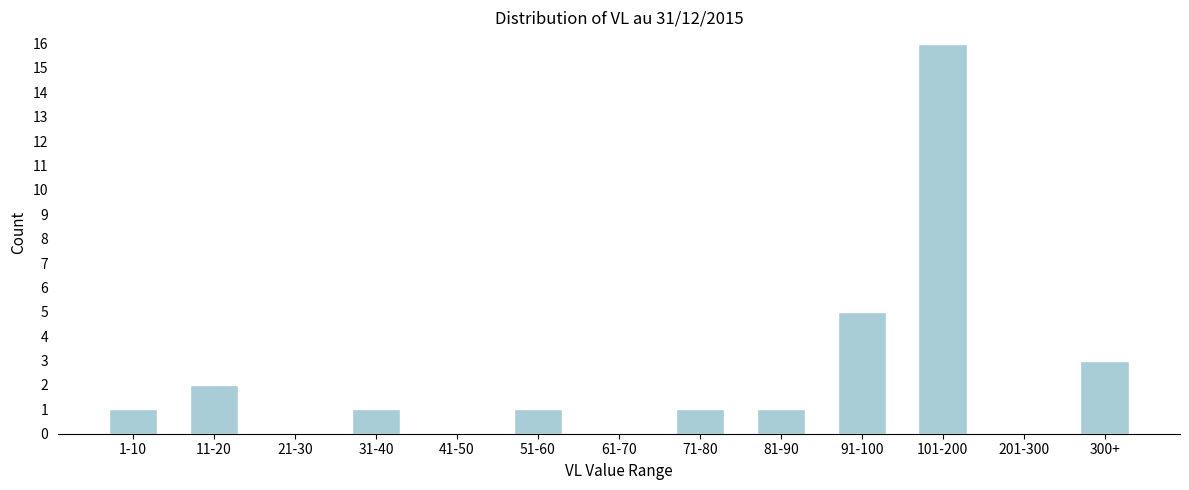

Reading left to right, list all the values displayed in this chart.

1-10=1	11-20=2	21-30=0	31-40=1	41-50=0	51-60=1	61-70=0	71-80=1	81-90=1	91-100=5	101-200=16	201-300=0	300+=3